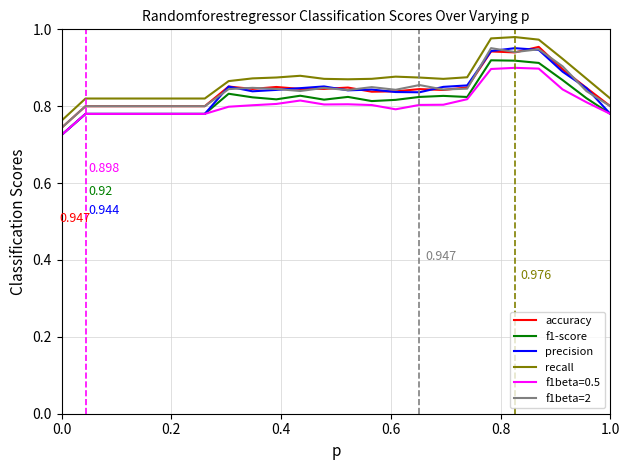

True or false: accuracy and f1beta=0.5 cross at least once.

False